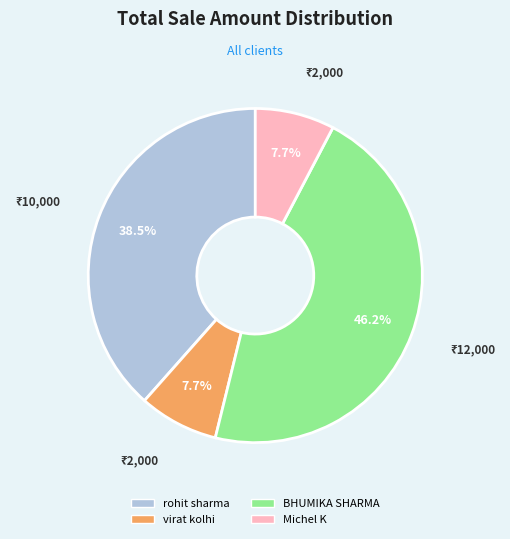

What portion of the pie excludes virat kolhi?

92.3%